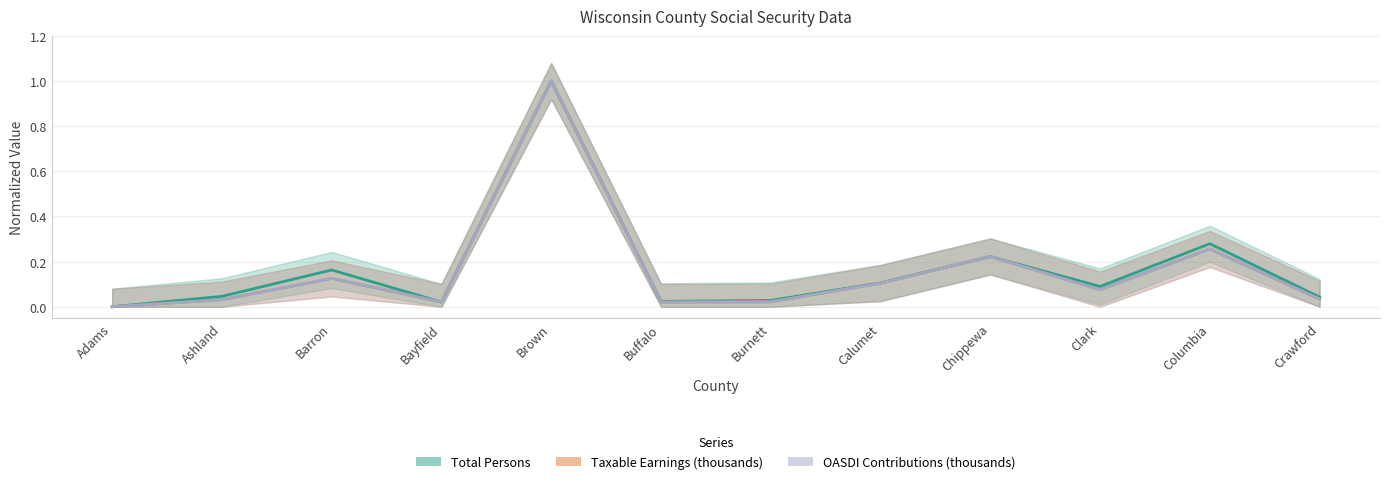

True or false: Taxable Earnings (thousands) has a value of 0.4 at Columbia.

False